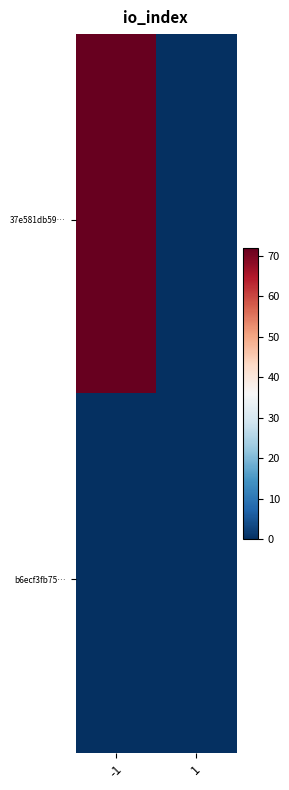

At which category is the sum across all series the highest?

-1